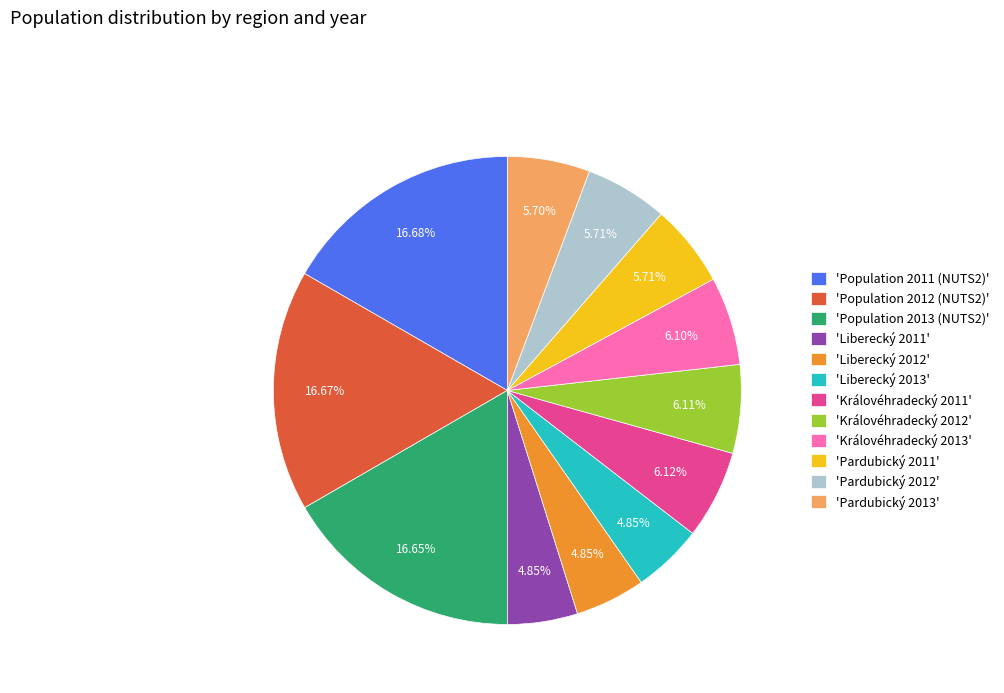

Combined, do 'Liberecký 2013' and 'Pardubický 2013' account for over 50%?

No